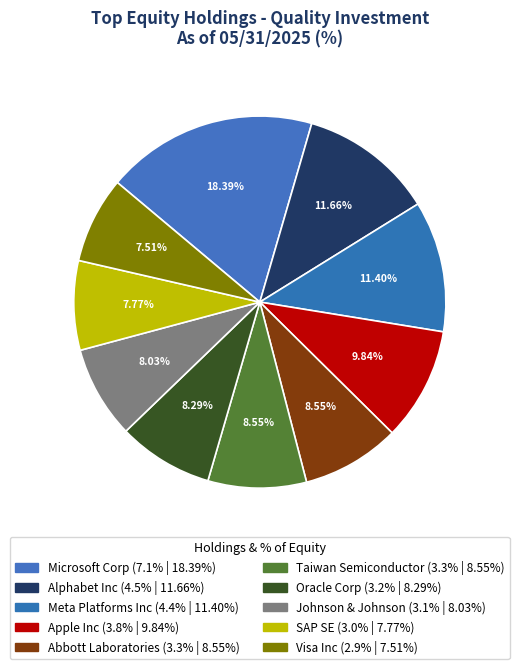

The Alphabet Inc slice represents 12% of the pie. True or false?

True